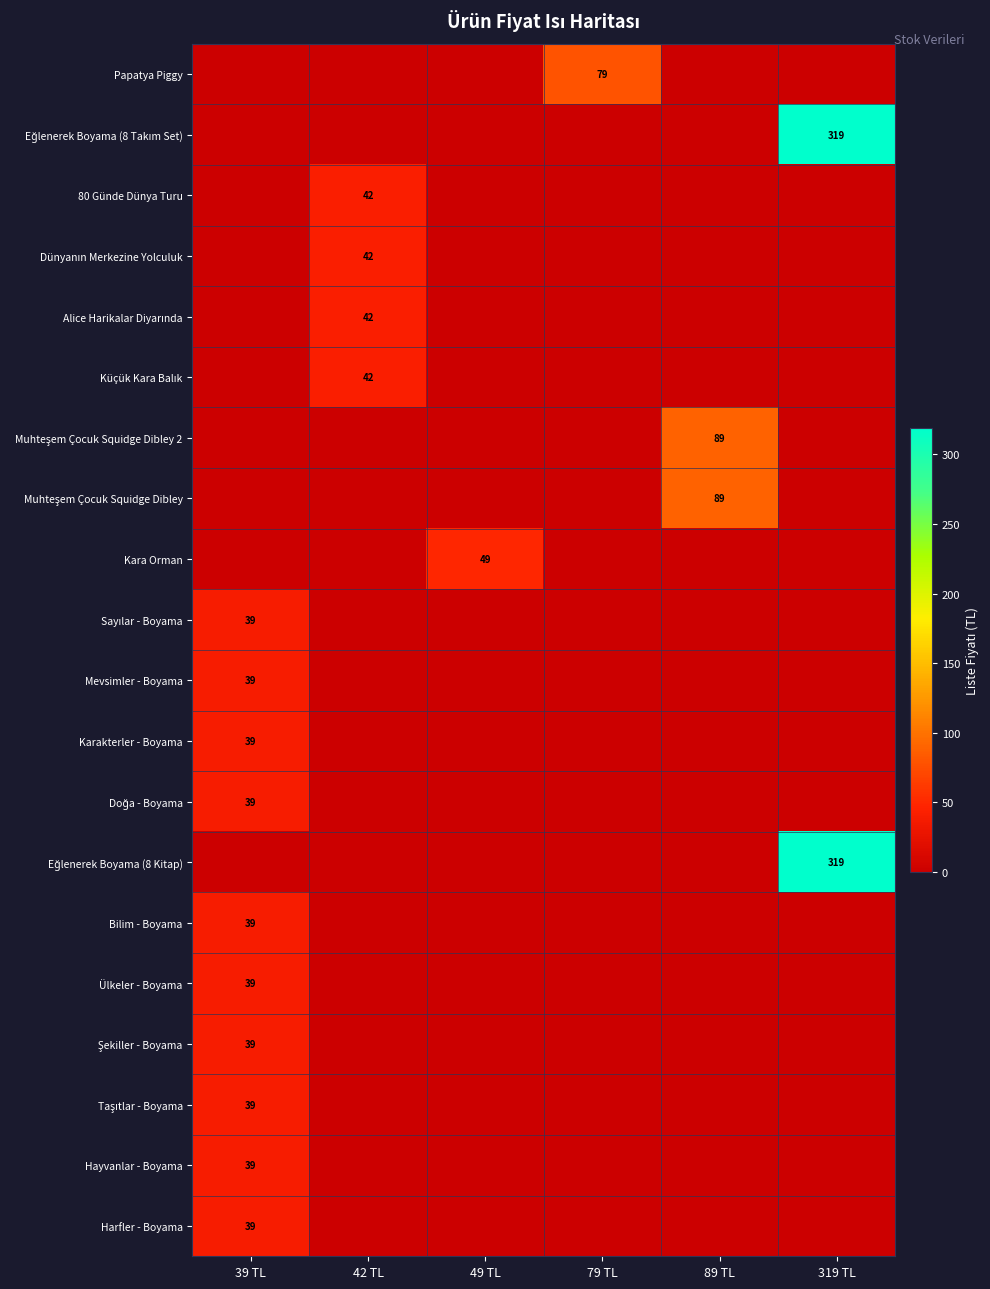

True or false: Harfler - Boyama has a value of 39 at 39 TL.

True